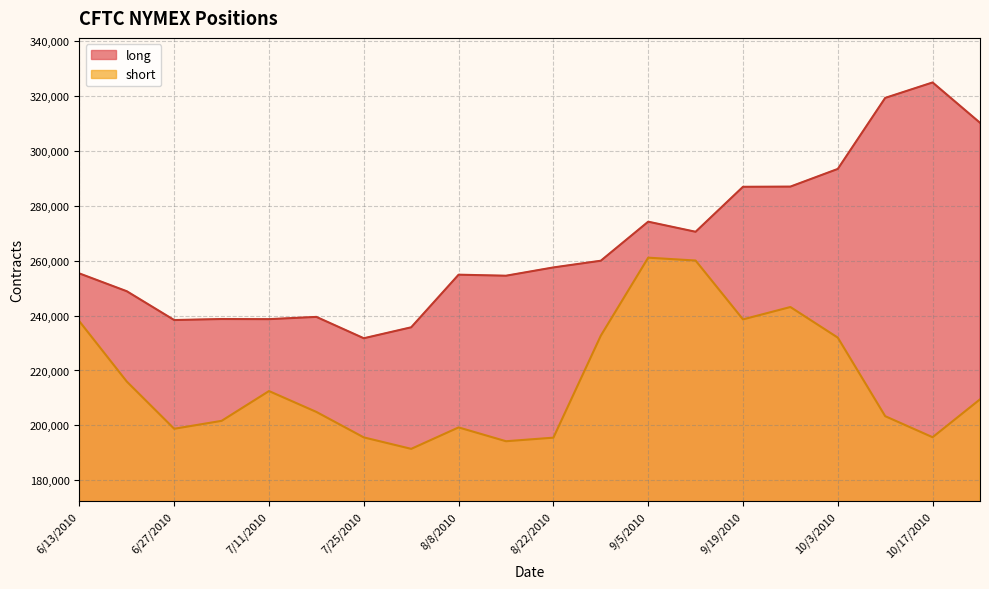

At which label is long closest to 278370?

9/5/2010